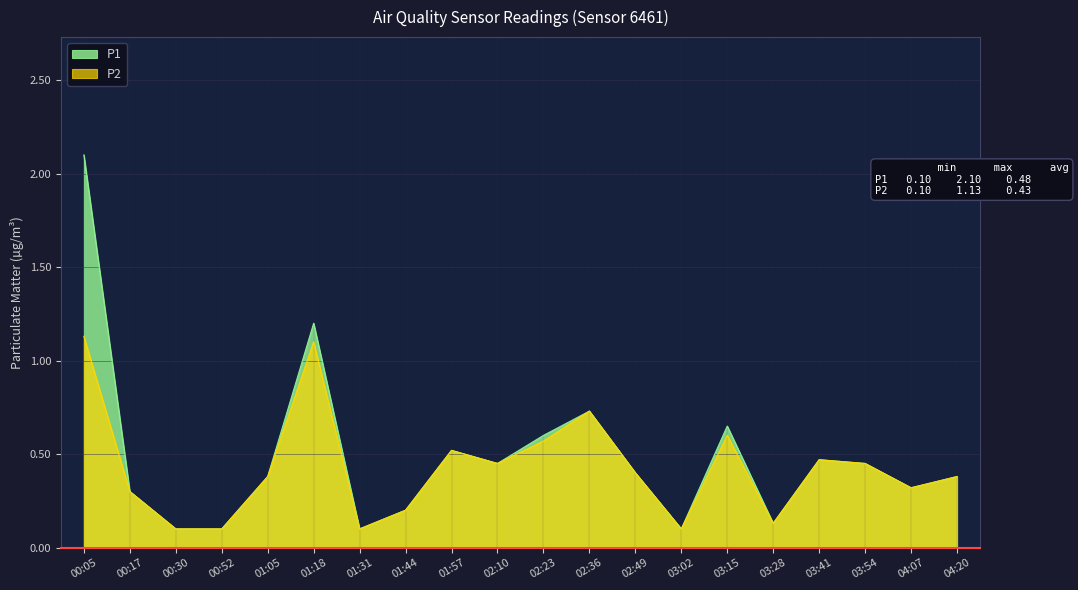

List the series in order of their peak value, highest first.

P1, P2